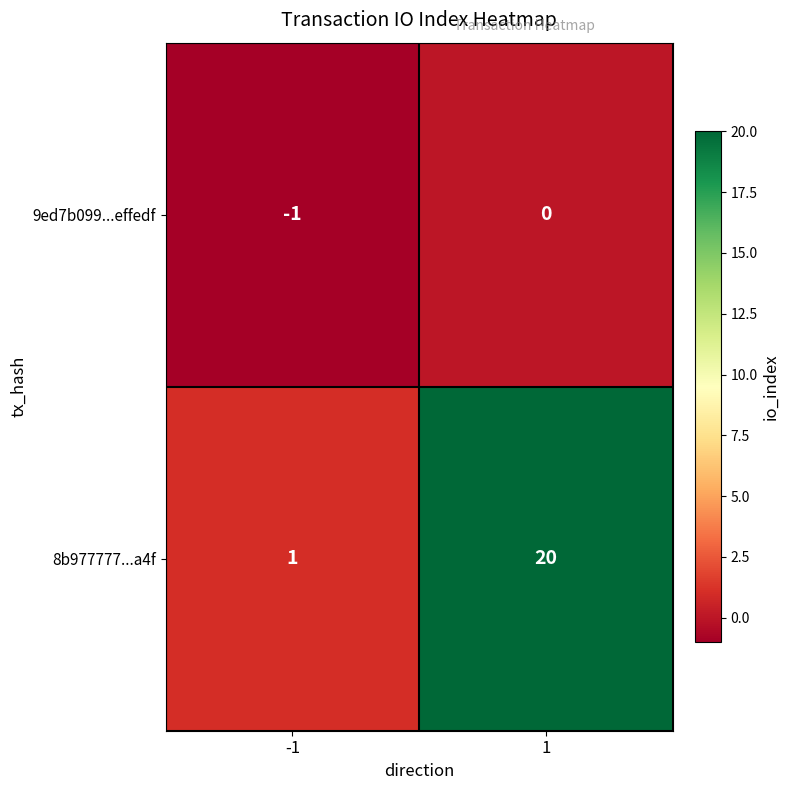

What is the spread (max minus min) of values at 1?

20